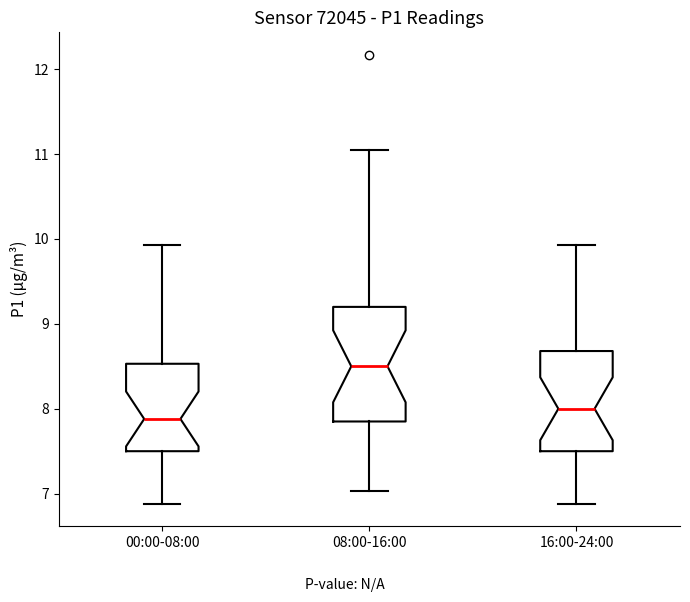

Comparing the boxes themselves (not the whiskers), which one is the tallest?

08:00-16:00